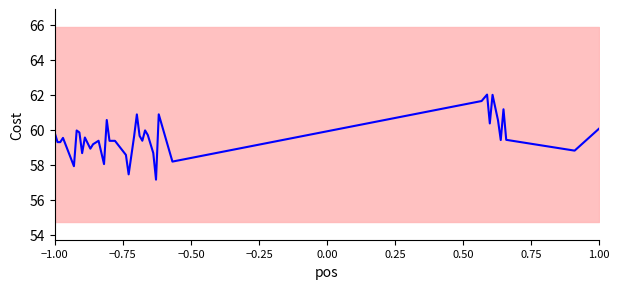

How many values are below 59?

10